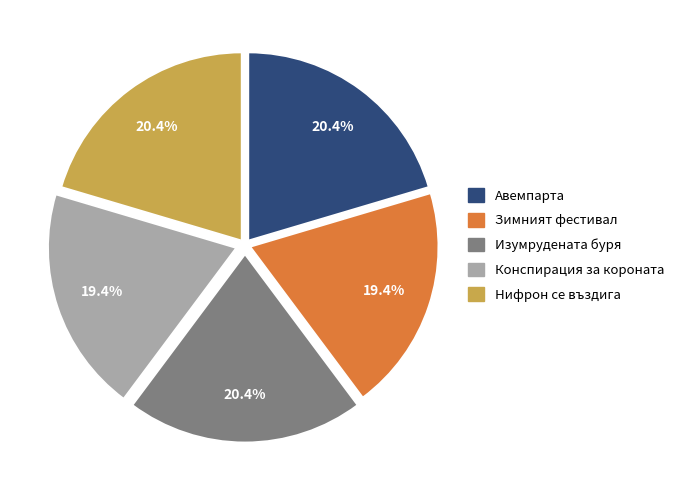

To the nearest percent, what is the difference between the largest and smallest slice percentages?

1%